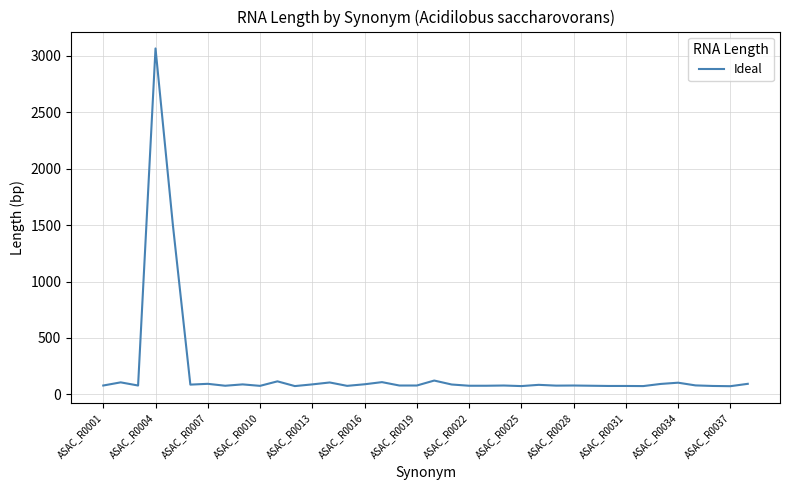

What is the maximum value shown in the chart?

3067